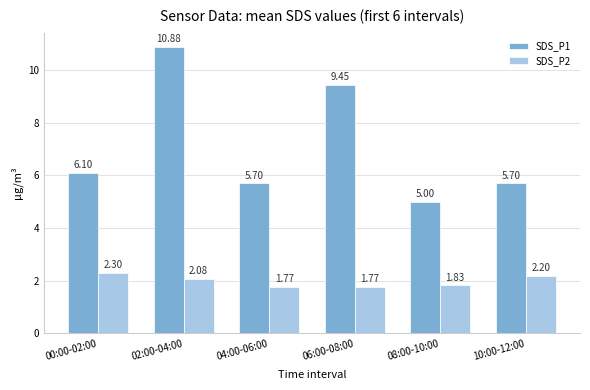

True or false: SDS_P2 has a value of 3.2 at 00:00-02:00.

False